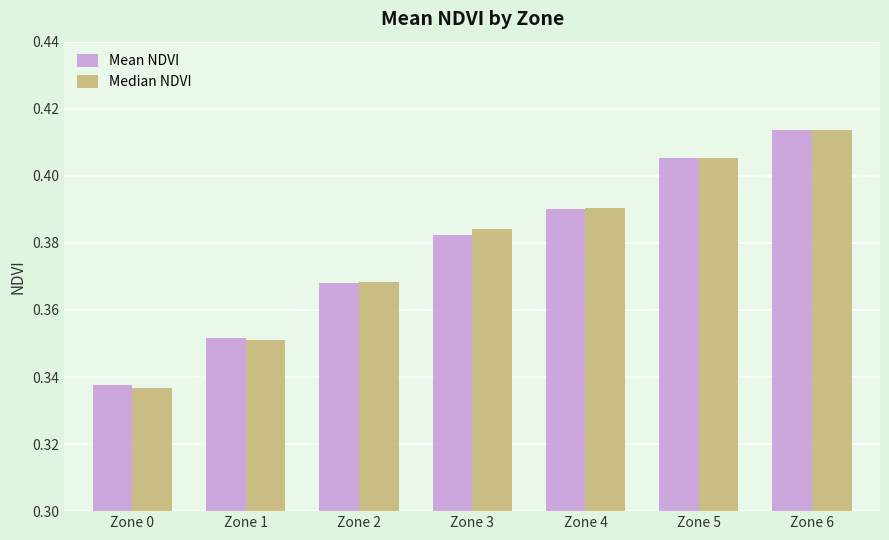

Where is Median NDVI nearest to the value 0?

Zone 0